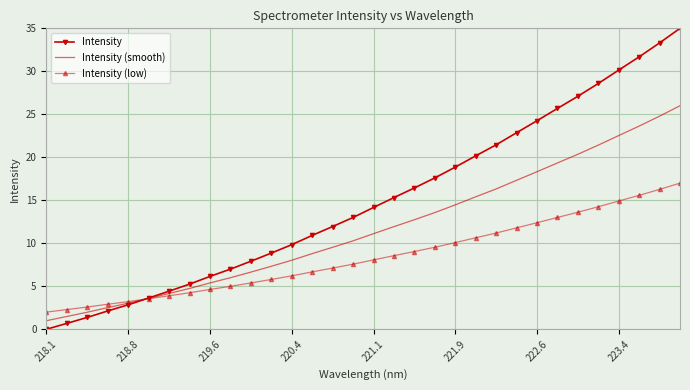

Which series has the largest total across all categories?

Intensity